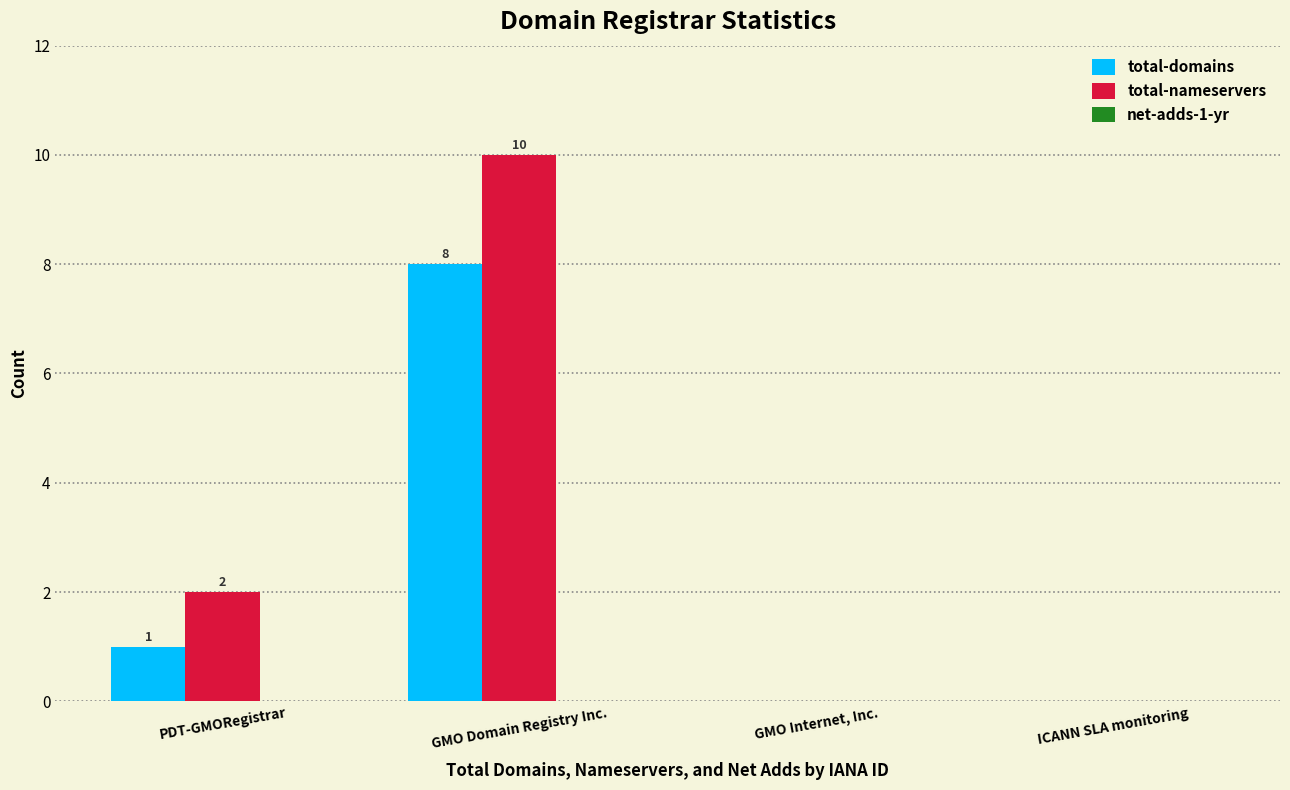

What is the average value of the total-domains series?

2